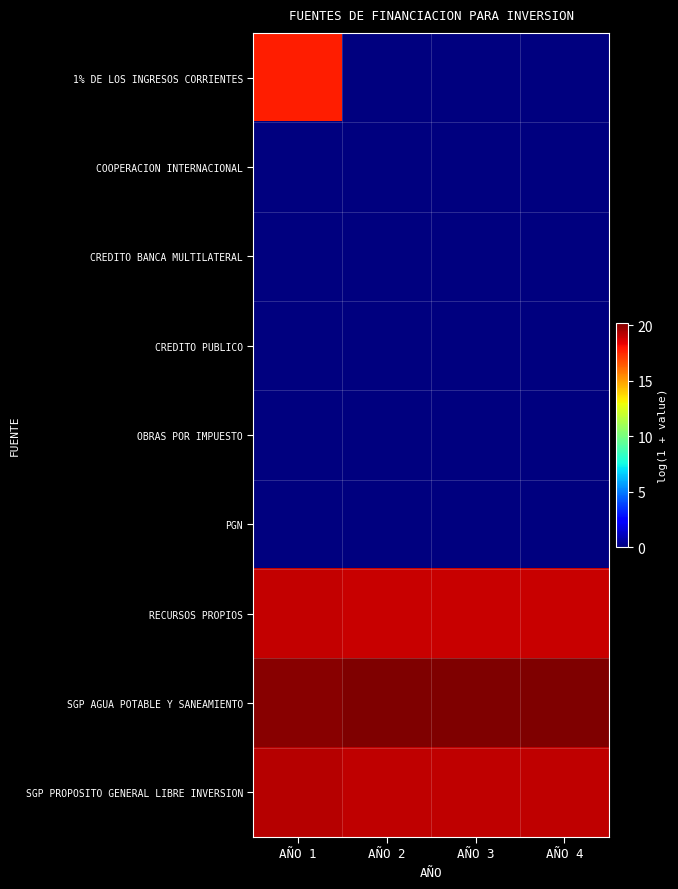

Reading left to right, extract all data points from this chart.

1% DE LOS INGRESOS CORRIENTES: AÑO 1=17.8	AÑO 2=0.0	AÑO 3=0.0	AÑO 4=0.0
COOPERACION INTERNACIONAL: AÑO 1=0.0	AÑO 2=0.0	AÑO 3=0.0	AÑO 4=0.0
CREDITO BANCA MULTILATERAL: AÑO 1=0.0	AÑO 2=0.0	AÑO 3=0.0	AÑO 4=0.0
CREDITO PUBLICO: AÑO 1=0.0	AÑO 2=0.0	AÑO 3=0.0	AÑO 4=0.0
OBRAS POR IMPUESTO: AÑO 1=0.0	AÑO 2=0.0	AÑO 3=0.0	AÑO 4=0.0
PGN: AÑO 1=0.0	AÑO 2=0.0	AÑO 3=0.0	AÑO 4=0.0
RECURSOS PROPIOS: AÑO 1=19.0	AÑO 2=18.9	AÑO 3=18.9	AÑO 4=18.9
SGP AGUA POTABLE Y SANEAMIENTO: AÑO 1=20.0	AÑO 2=20.2	AÑO 3=20.2	AÑO 4=20.2
SGP PROPOSITO GENERAL LIBRE INVERSION: AÑO 1=19.2	AÑO 2=19.1	AÑO 3=19.1	AÑO 4=19.1